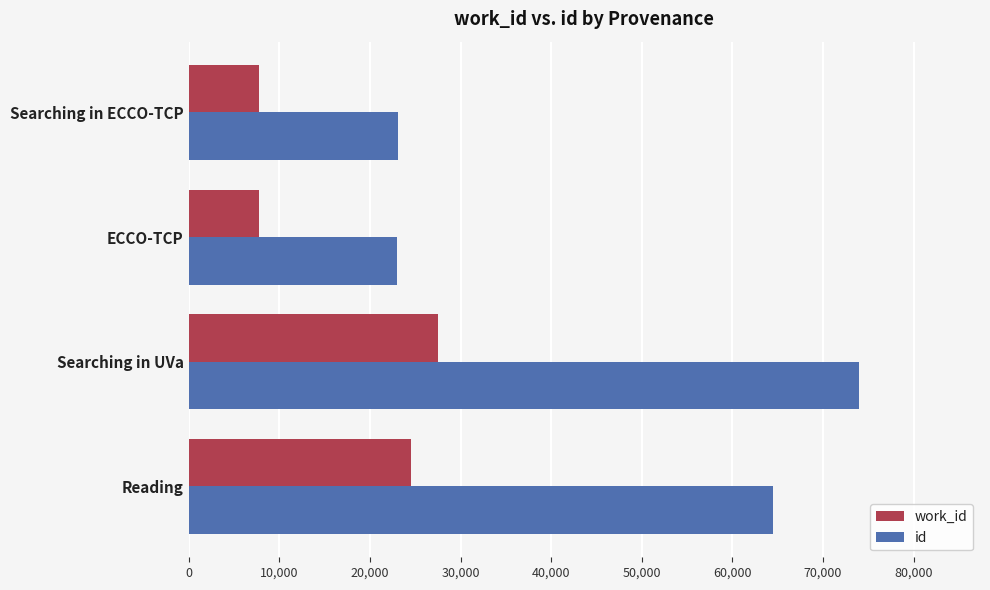

At which label is id closest to 48488?

Reading